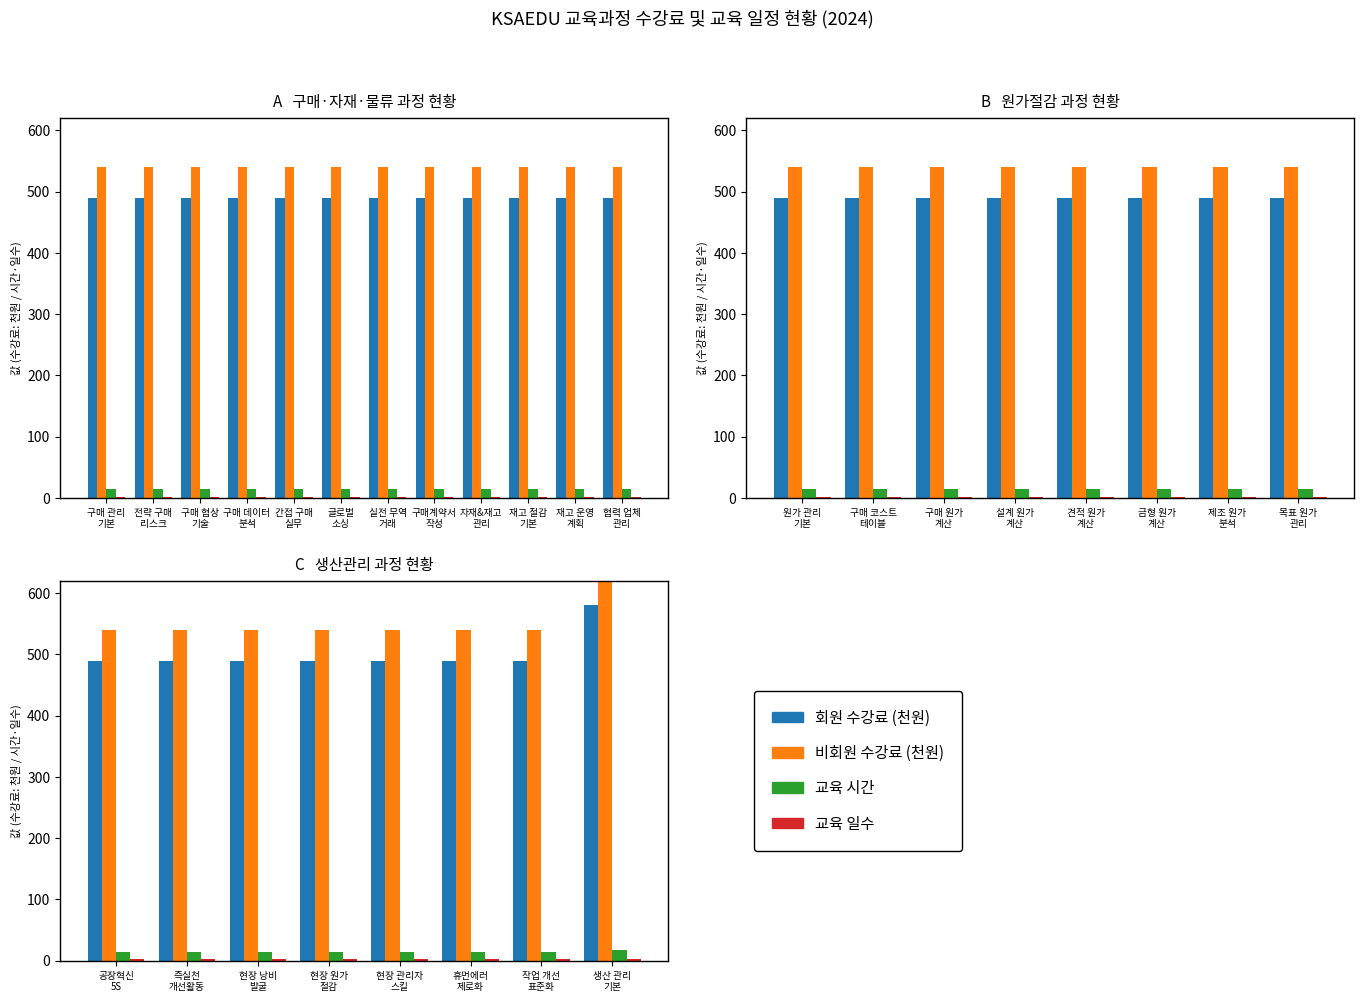

How many groups of bars are there?

8